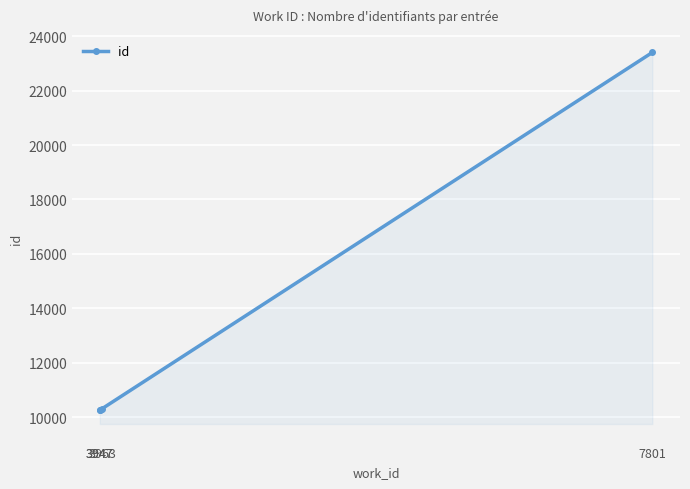

What is the sum of the values at 7801 and 3947?

33653